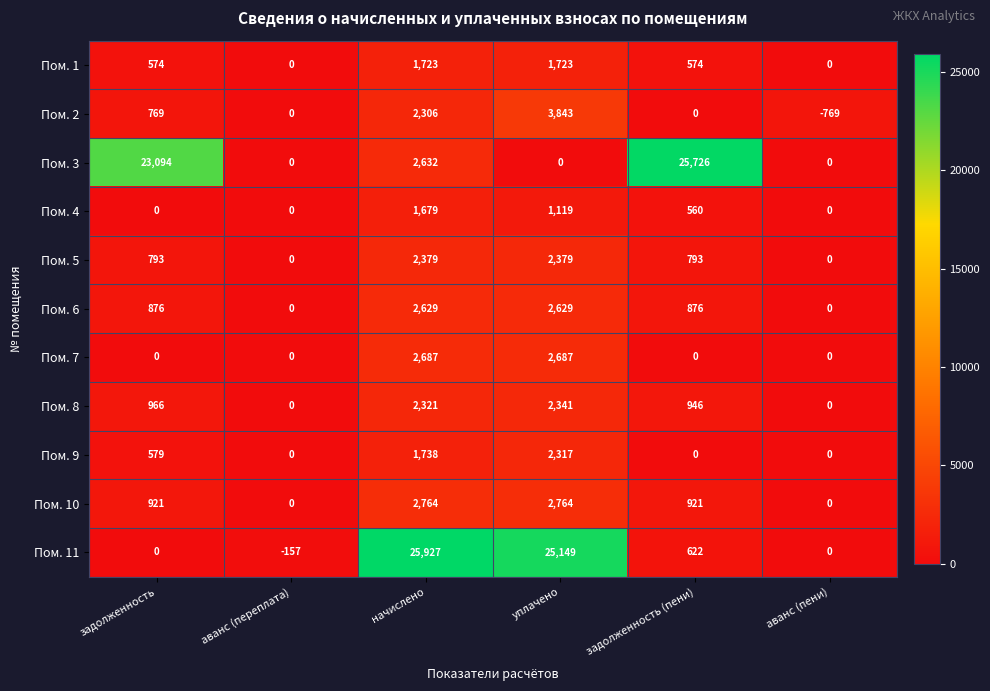

Which category has the lowest value across all series?

аванс (пени)